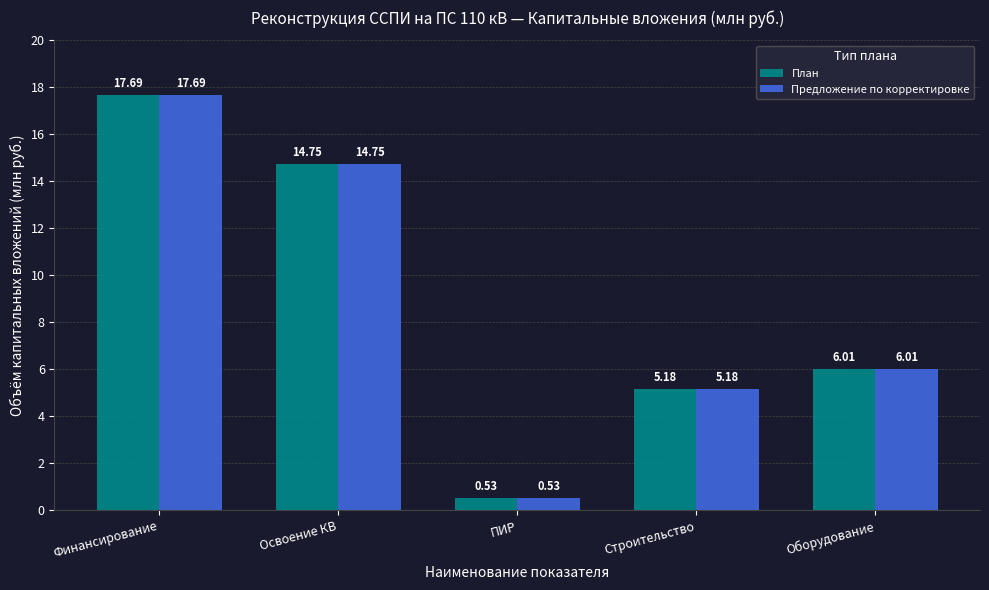

Read the Предложение по корректировке value at Оборудование.

6.0